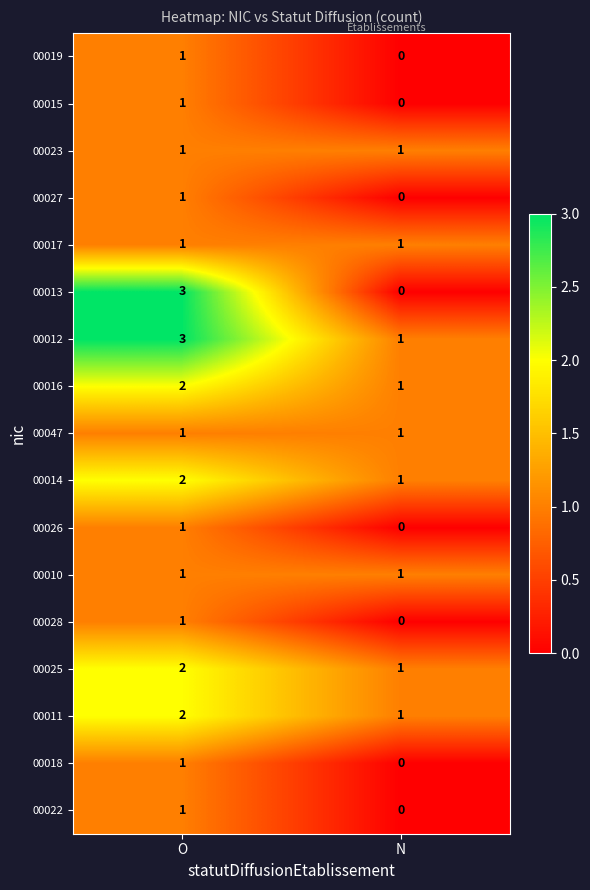

Count the number of data series in this chart.

17